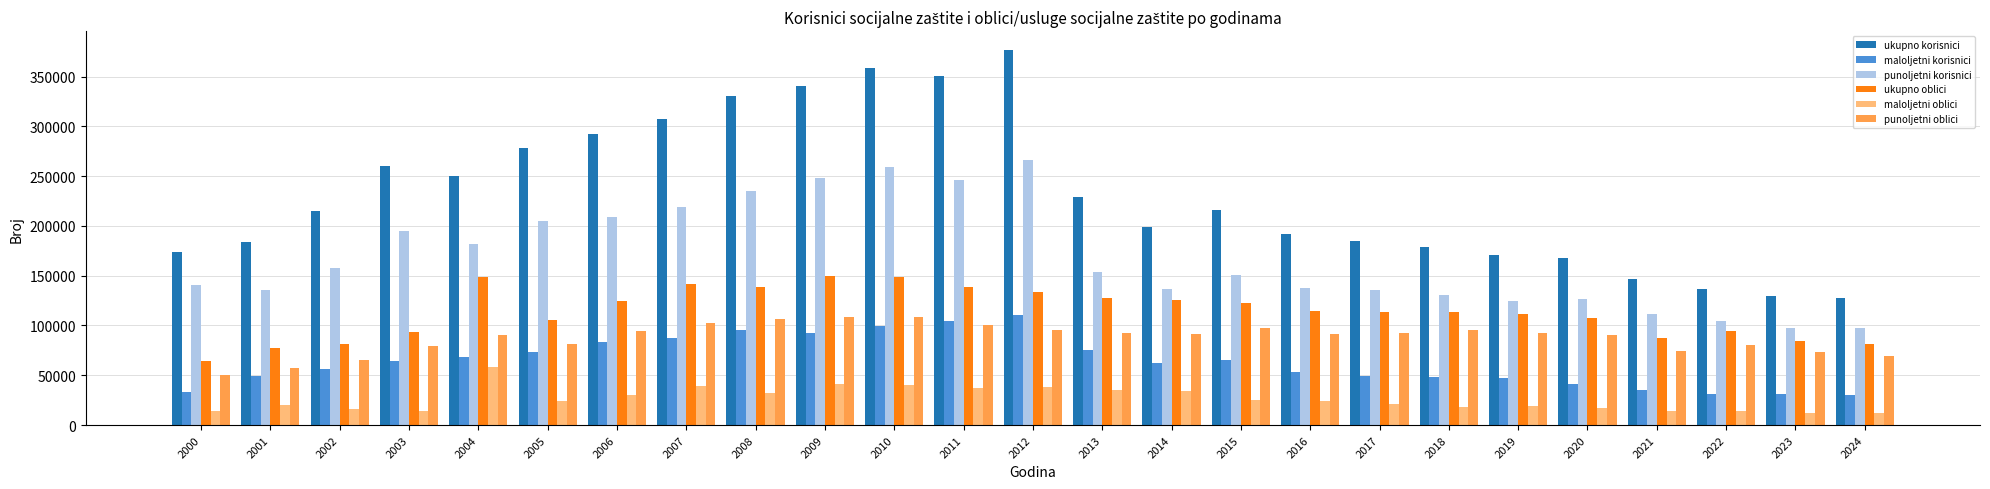

What is the sum of all punoljetni oblici values?

2180232